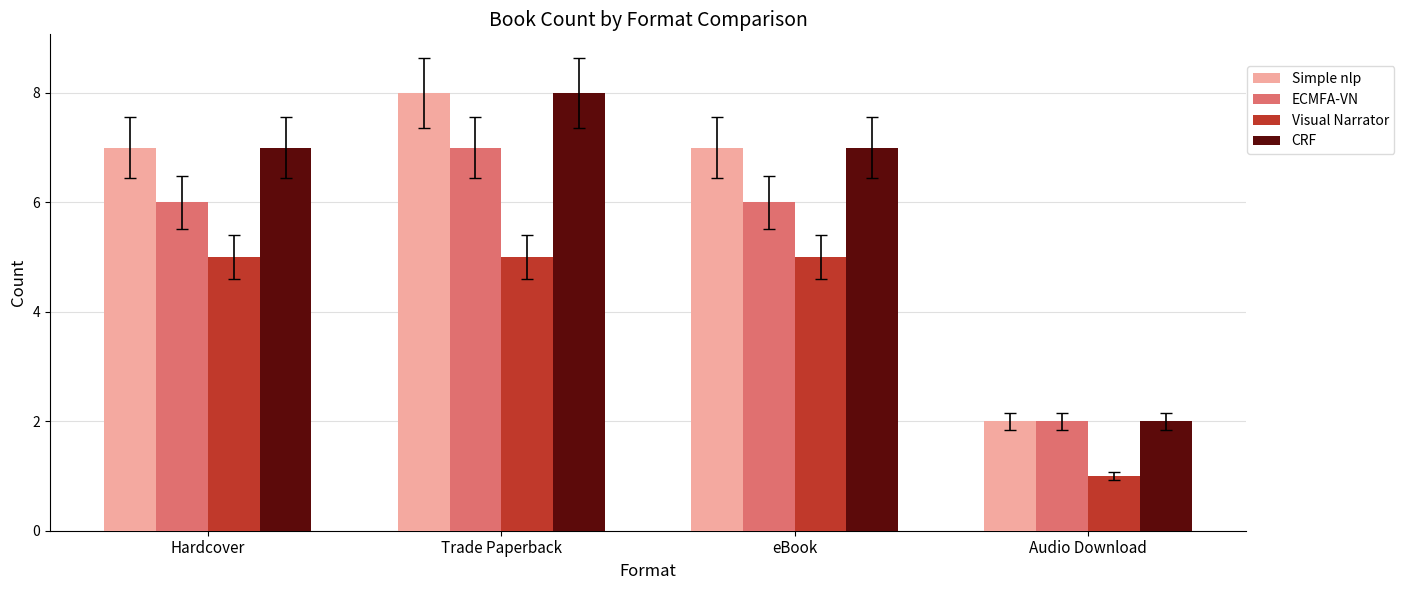

At which category does the chart reach its peak across all series?

Trade Paperback